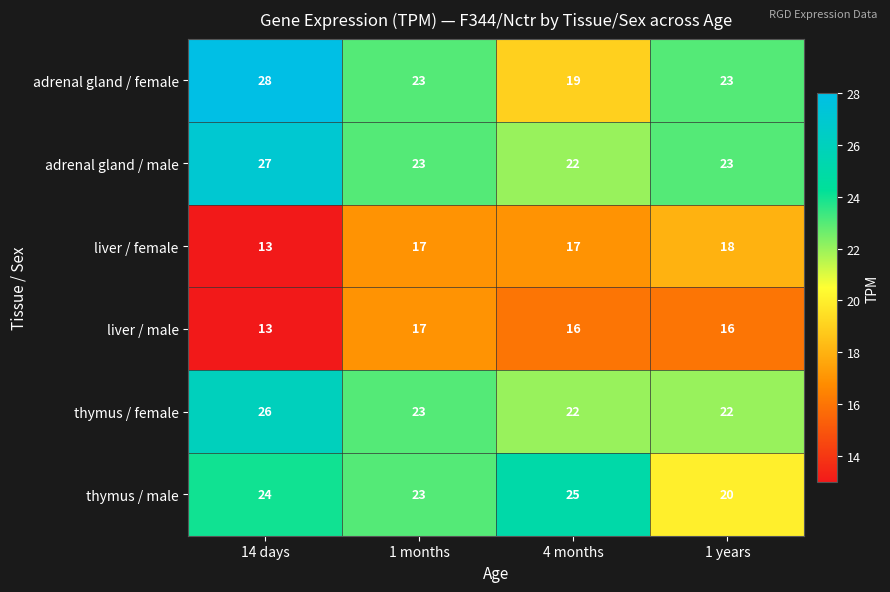

How many series are shown in this chart?

6